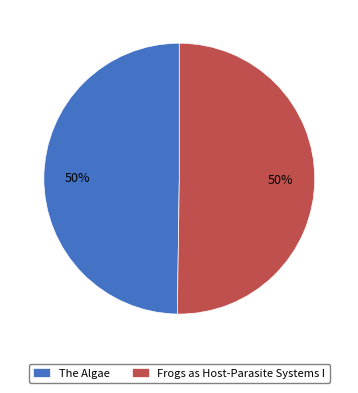

The The Algae slice represents 64% of the pie. True or false?

False